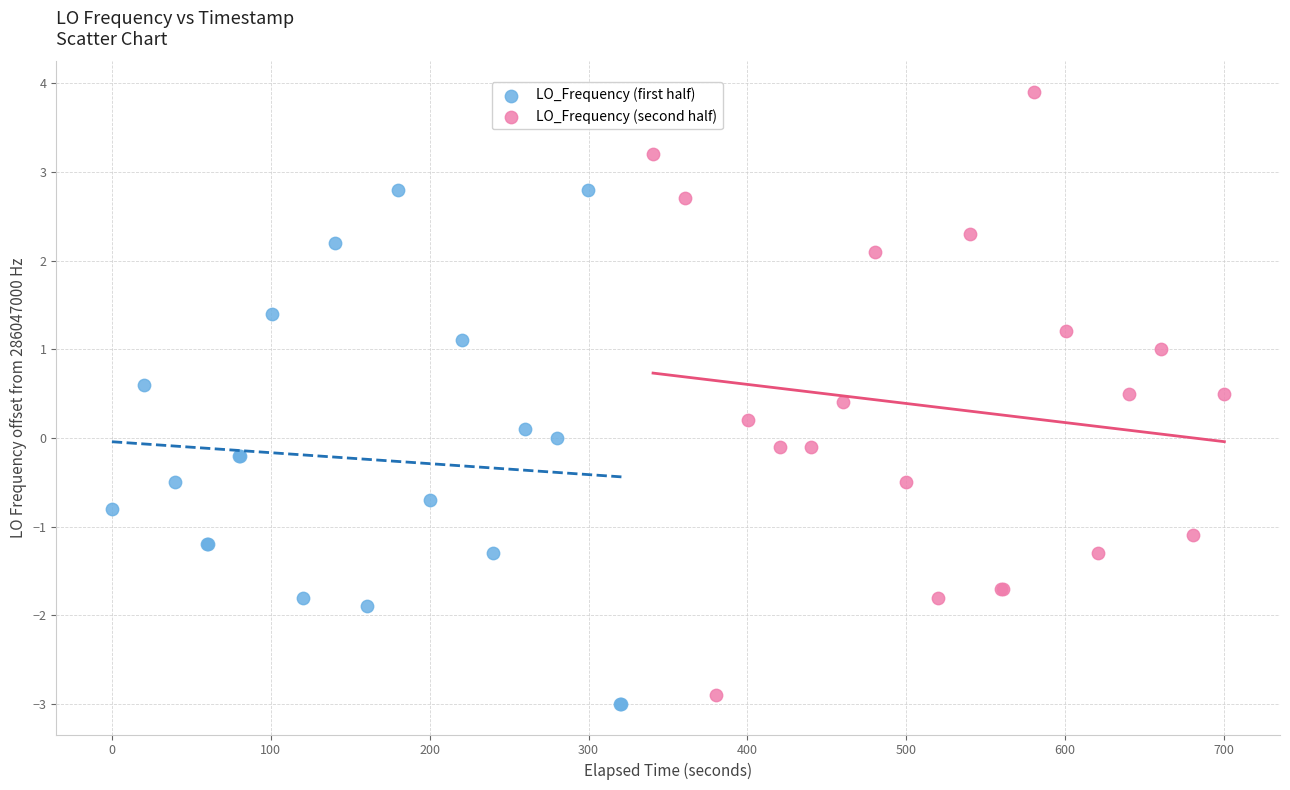

Which series contains the highest Y value?

LO_Frequency (second half)